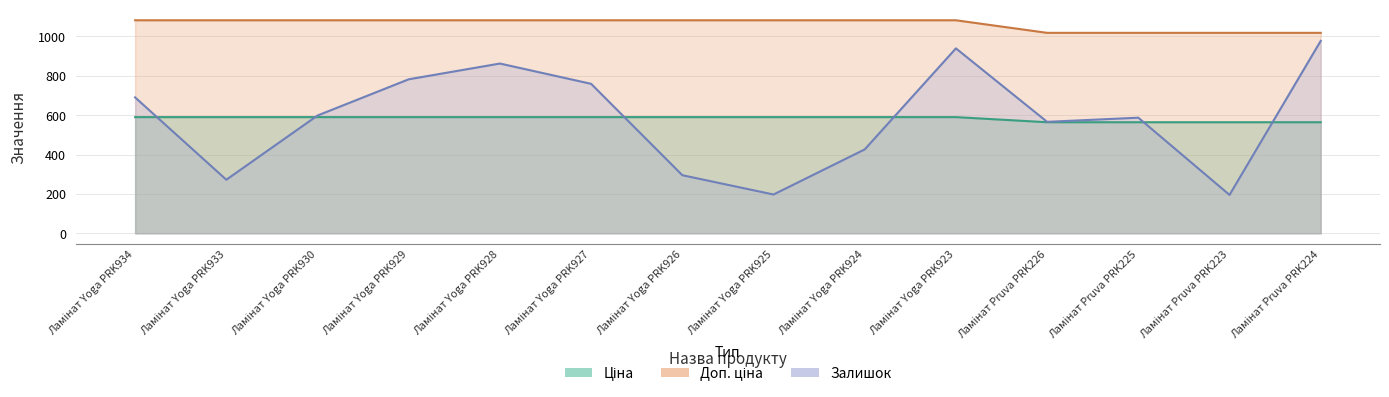

List the series in order of their peak value, highest first.

Доп. ціна, Залишок, Ціна